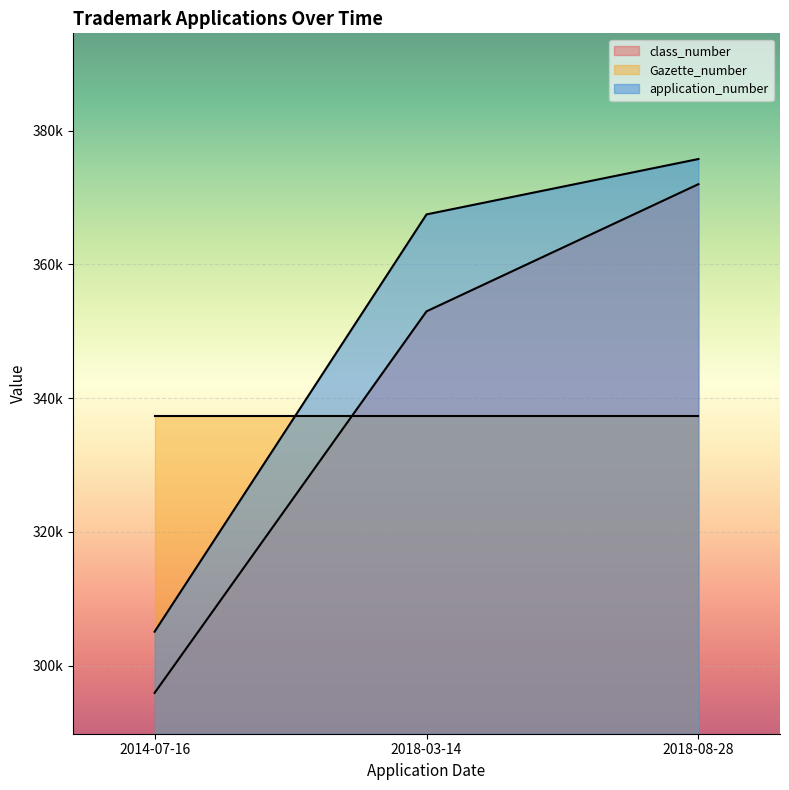

Is it true that class_number equals 220625.0 at 2018-08-28?

False